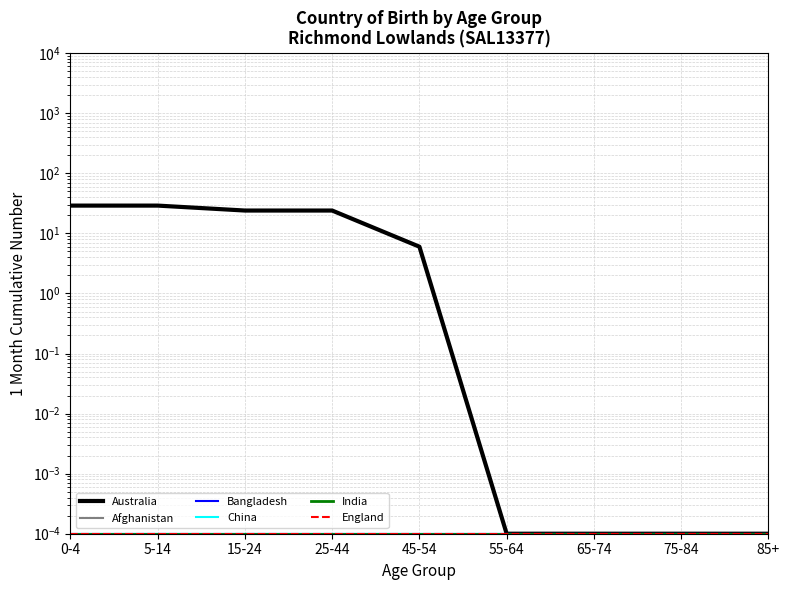

What is the greatest value displayed?

29.0